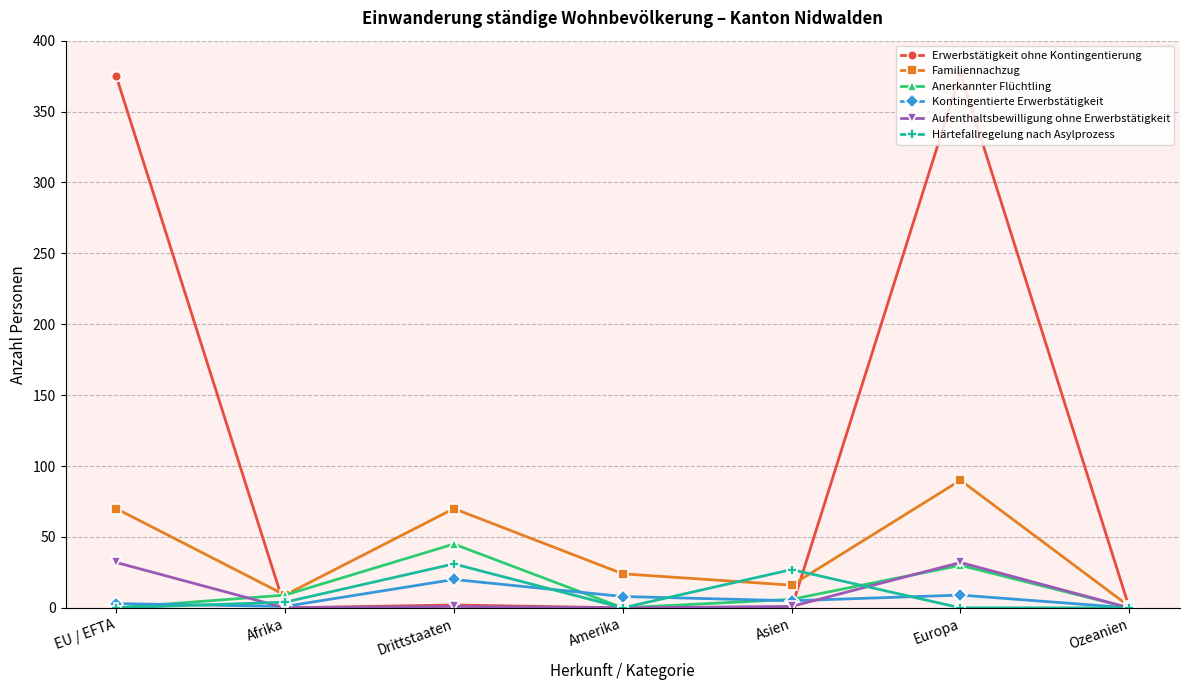

Which series has the largest total across all categories?

Erwerbstätigkeit ohne Kontingentierung